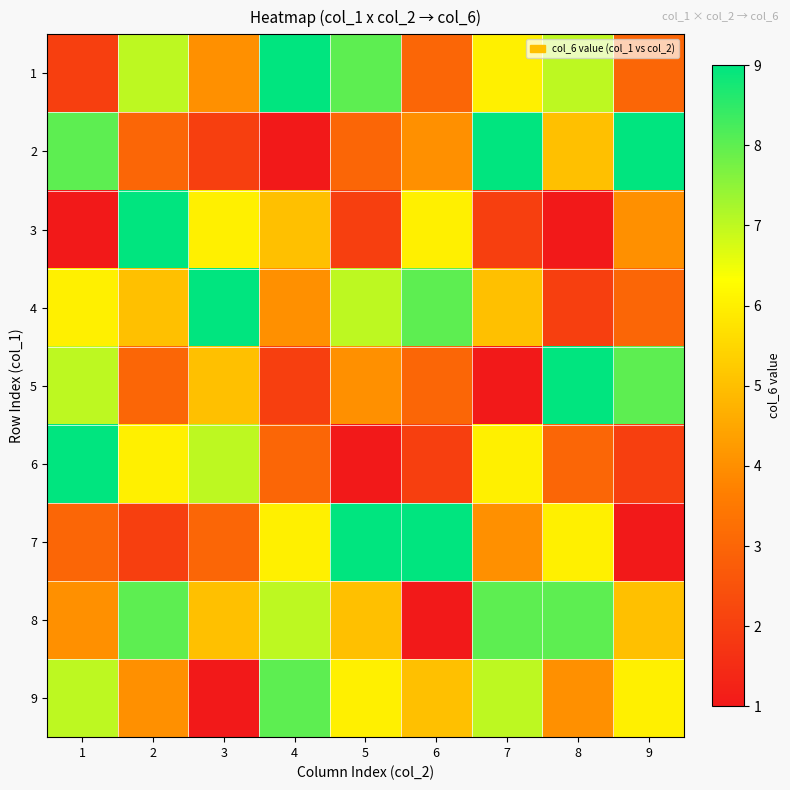

List the series in order of their peak value, lowest first.

8, 9, 1, 2, 3, 4, 5, 6, 7